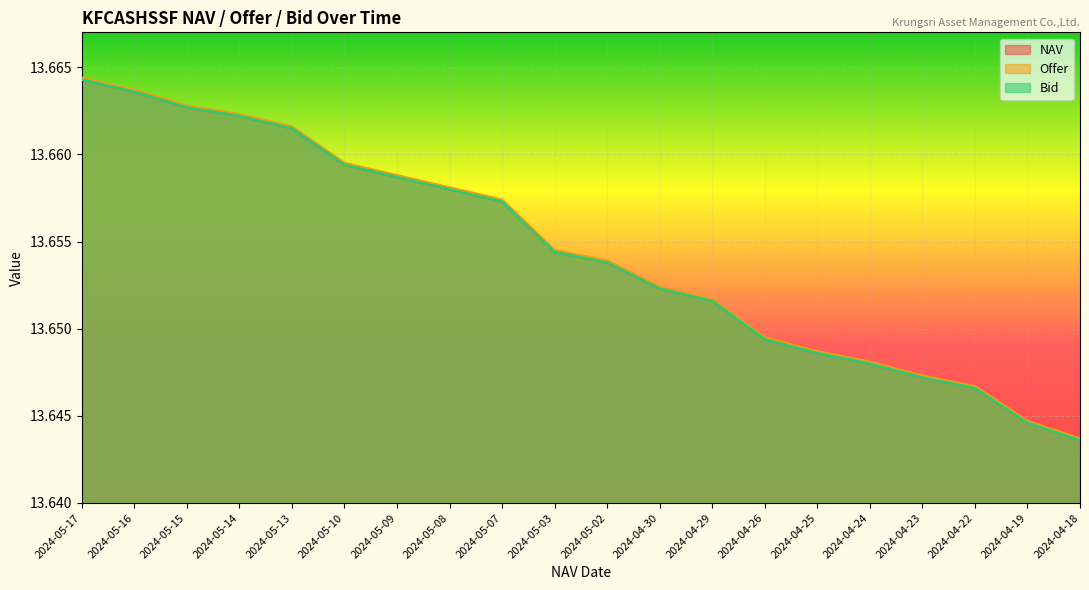

Where is NAV nearest to the value 13?

2024-04-18